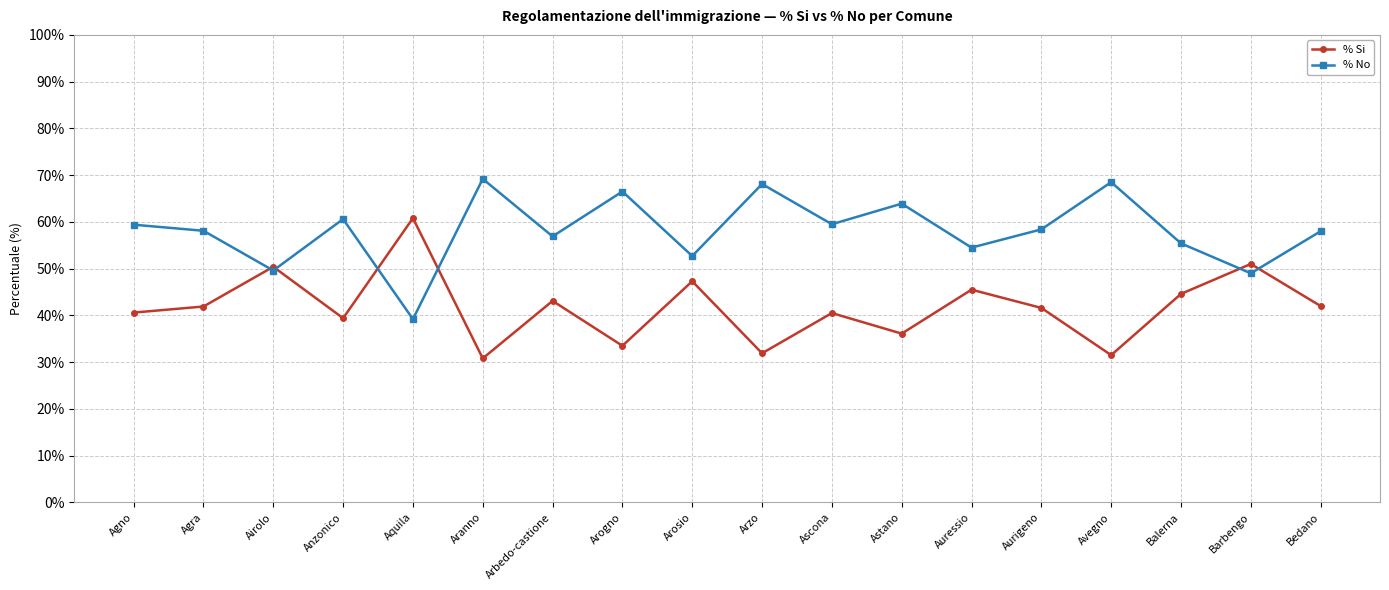

What is the value of the % Si point at the 1st from the left?

40.6